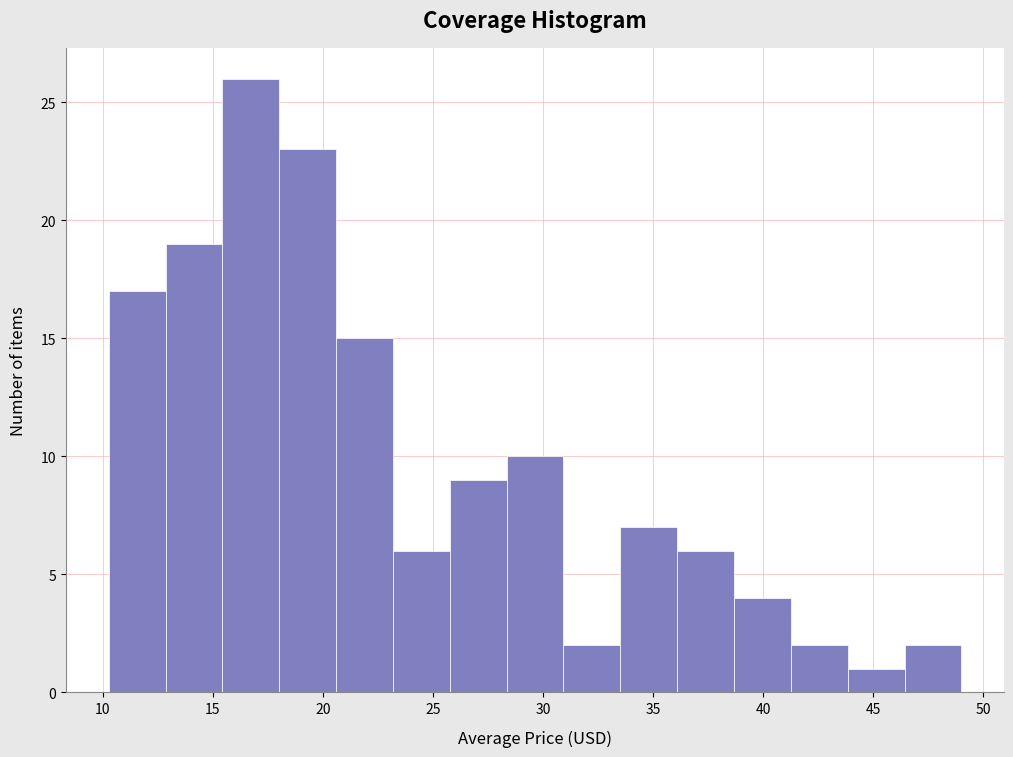

What is the height of the bar covering 44.0 to 46.5 on the x-axis? Neither the bar edges nor the heights are printed on the chart, so give them approximately, as read against the axes.

1